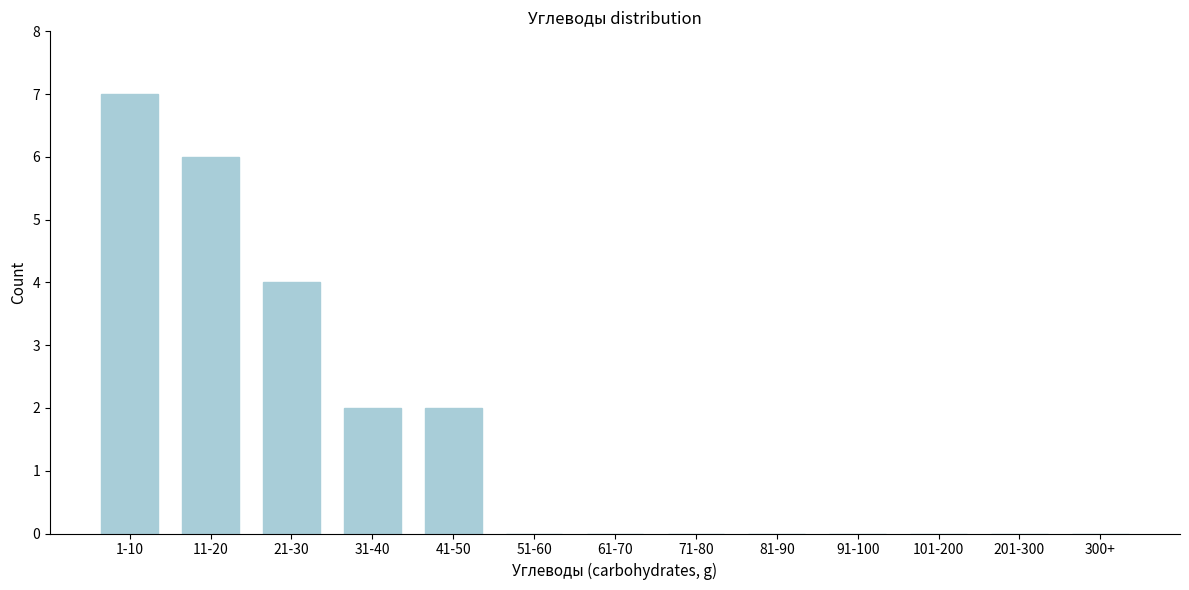

Reading left to right, list all the values displayed in this chart.

1-10=7	11-20=6	21-30=4	31-40=2	41-50=2	51-60=0	61-70=0	71-80=0	81-90=0	91-100=0	101-200=0	201-300=0	300+=0